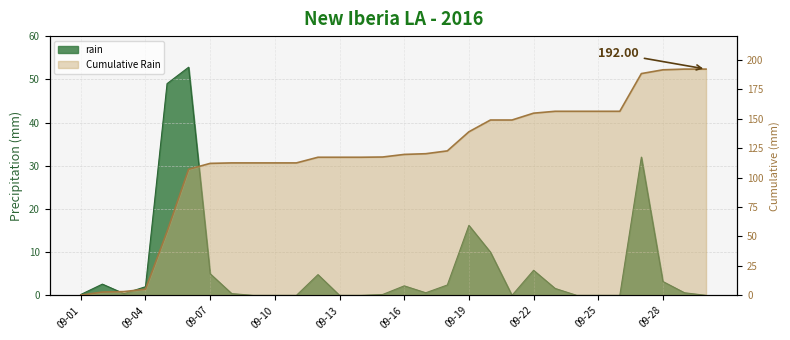

Between 09-28 and 09-02, which is larger?

09-28